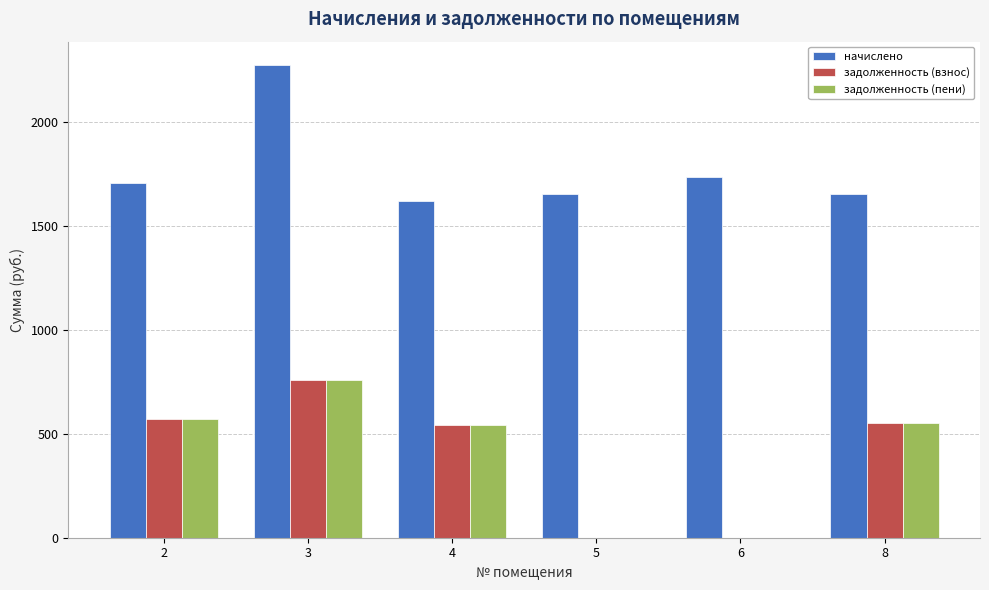

At which category is the sum across all series the highest?

3